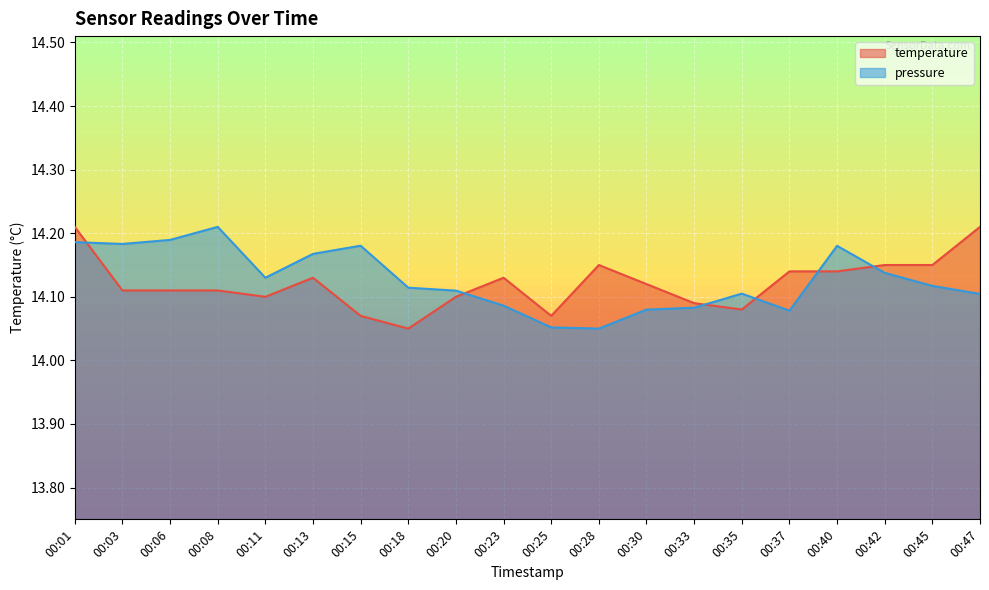

After their last crossing, which series has the higher values: pressure or temperature?

temperature